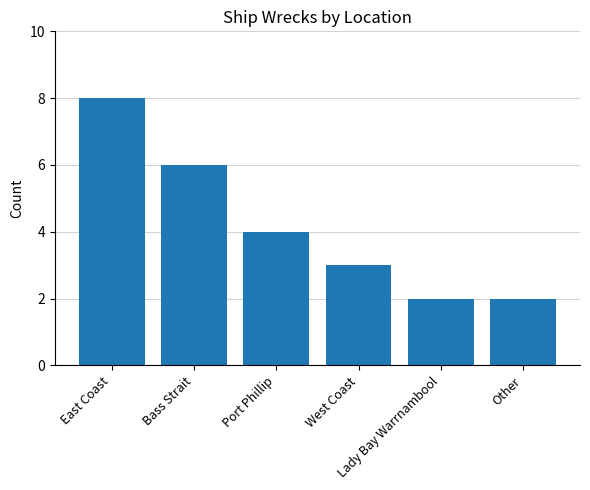

Are the bars grouped side by side (vs. stacked)?

No